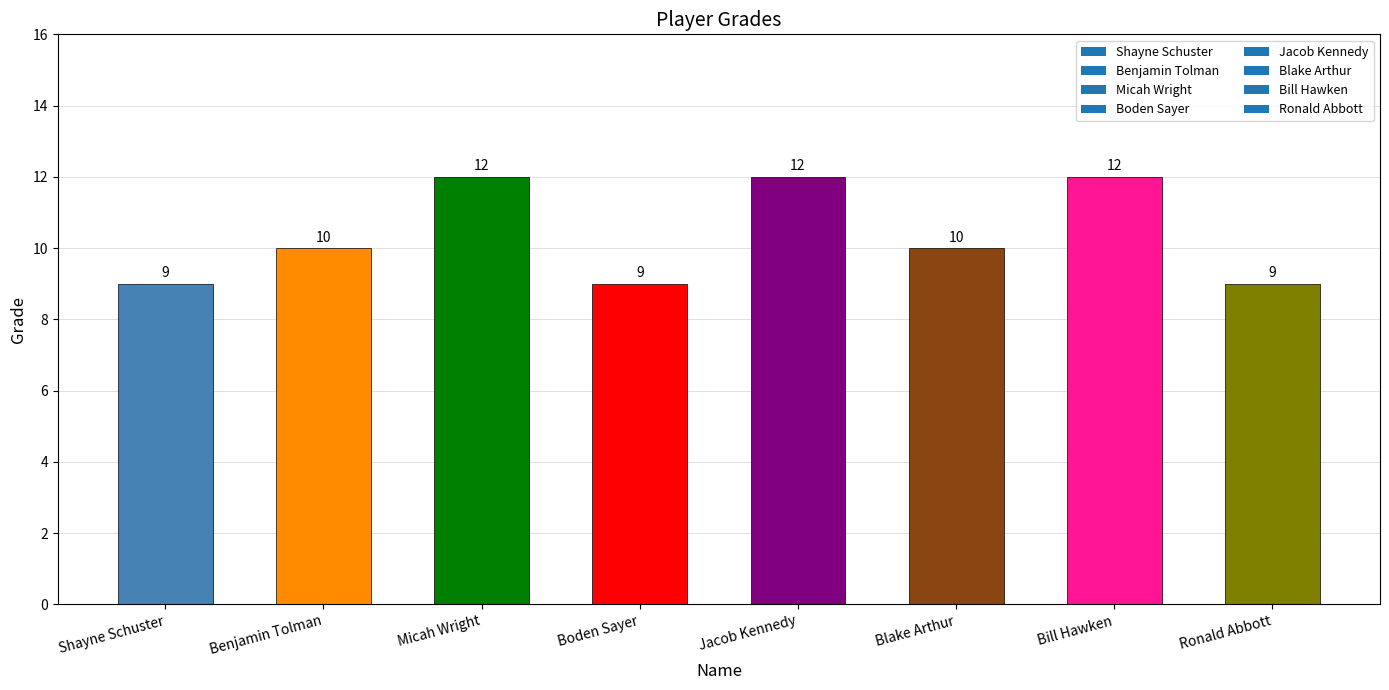

The chart shows a value of 14 at Ronald Abbott. True or false?

False